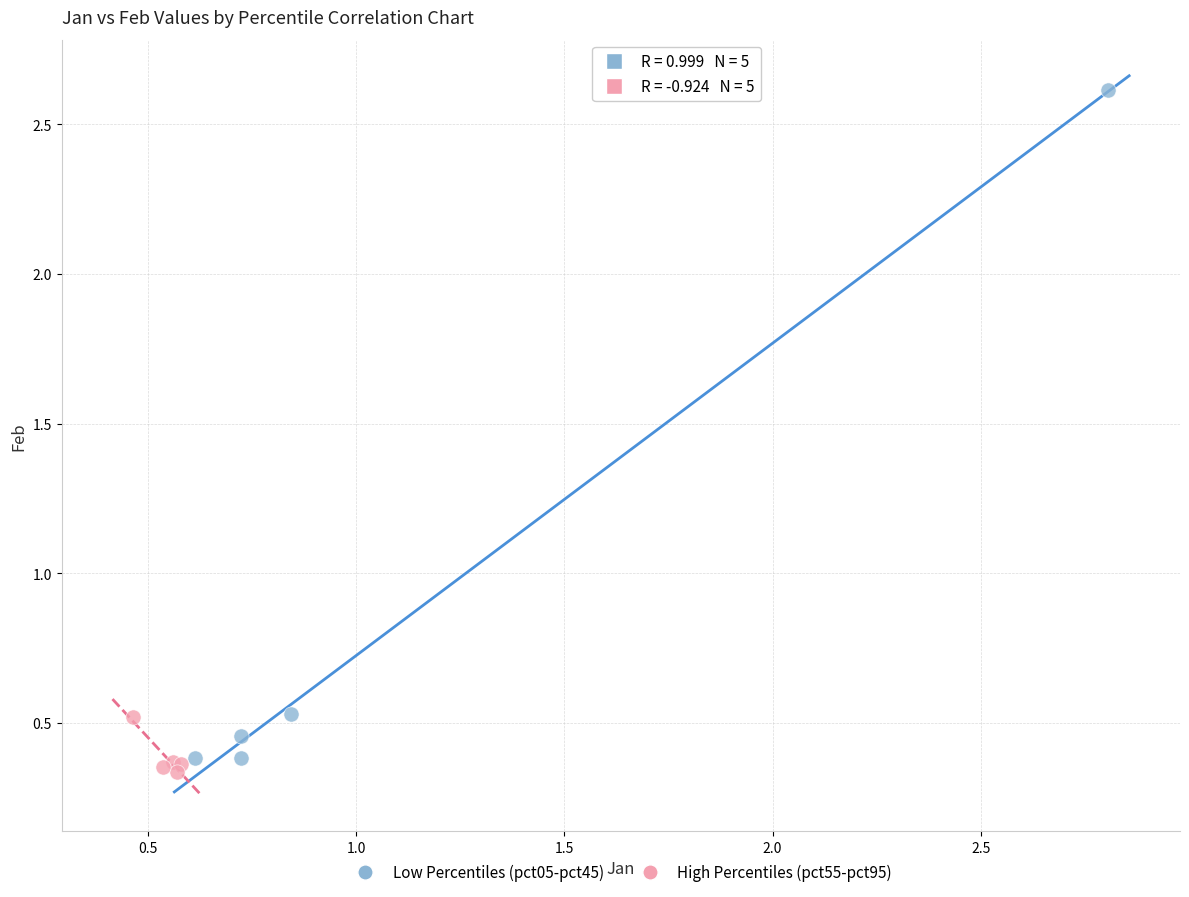

Which series has the widest spread of Y values?

Low Percentiles (pct05-pct45)